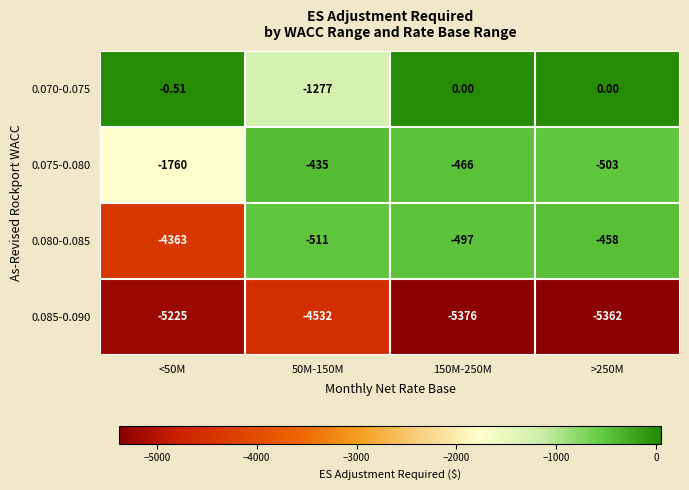

Is the value of 0.085-0.090 at 50M-150M greater than the value of 0.075-0.080 at >250M?

No